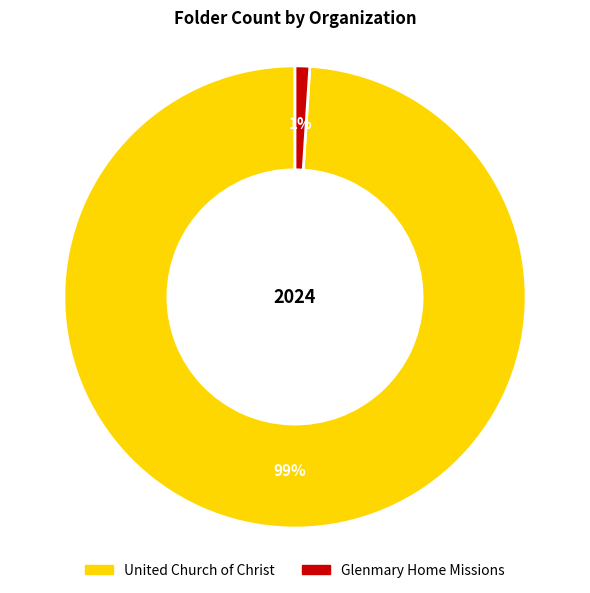

How many segments does this pie chart have?

2